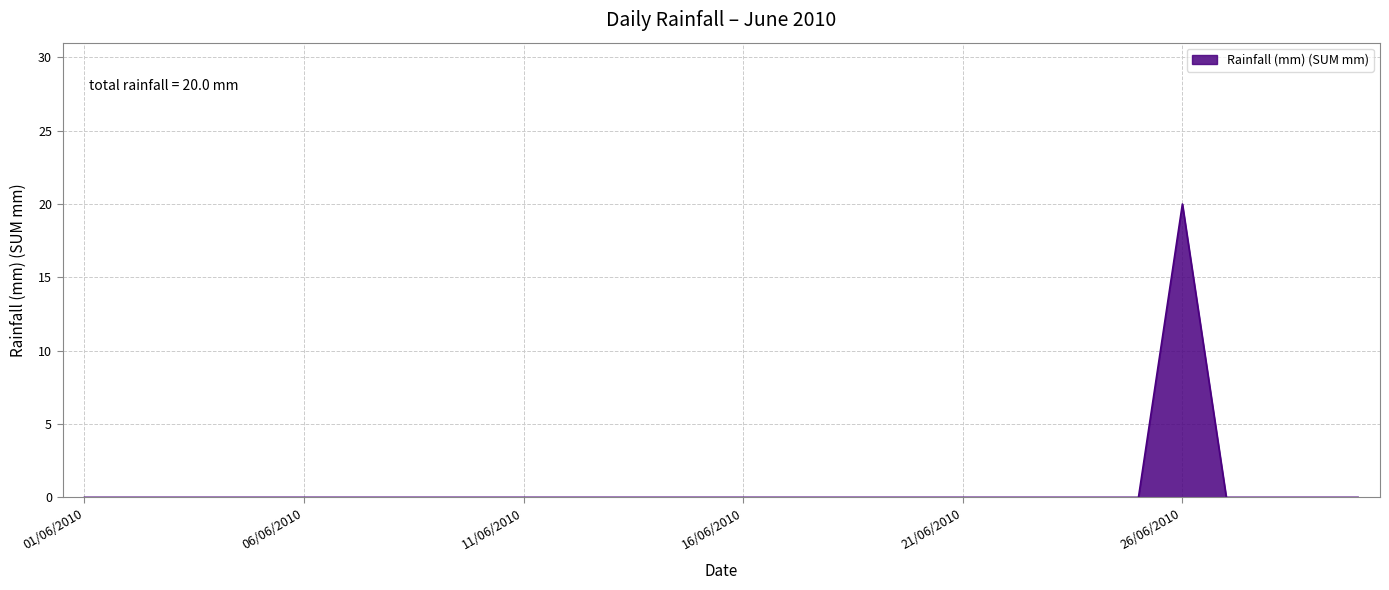

What is the maximum value shown in the chart?

20